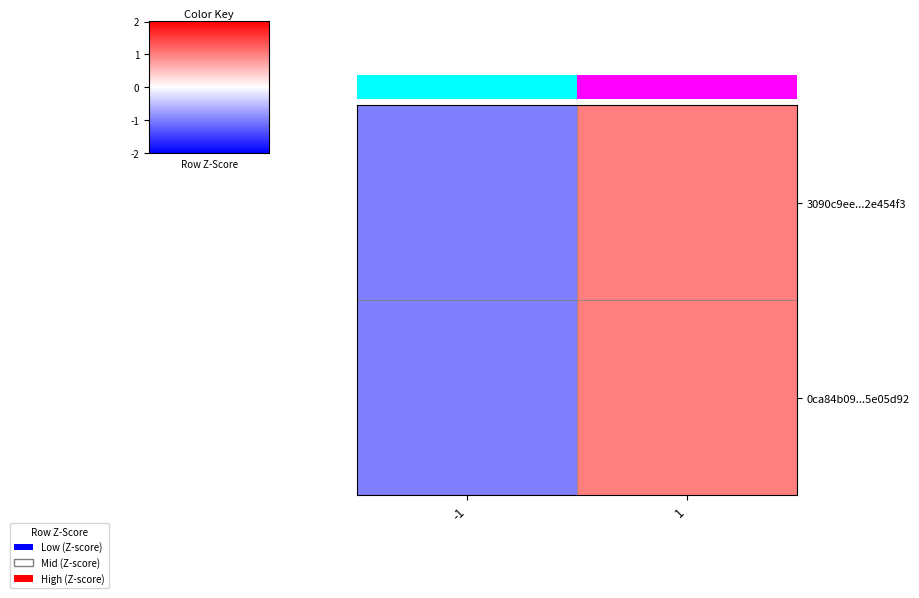

At which label is 0ca84b09...5e05d92 closest to 0?

-1